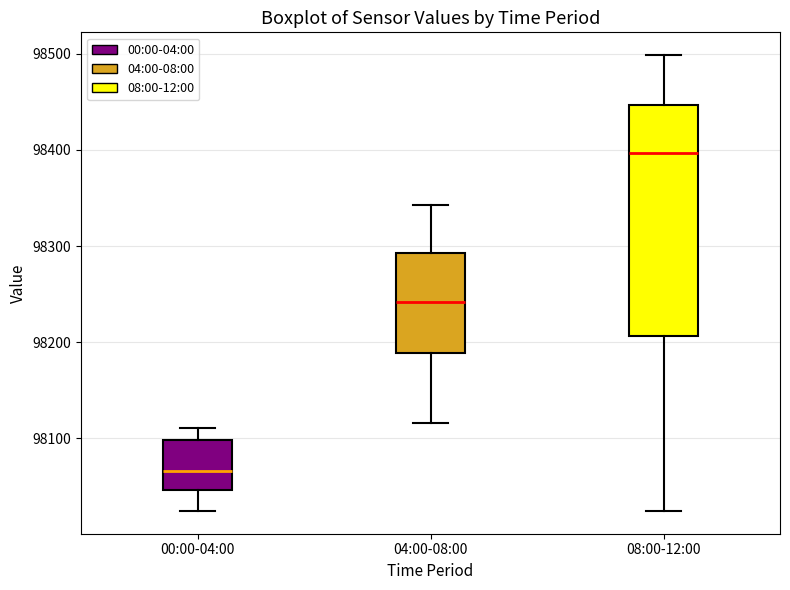

Reading left to right, read every box against the y-axis: the position of its median line, the range the box covers, and the ends of its whiskers. The values are not printed on the chart, so give them approximately, as read against the axis.

00:00-04:00: median 98070, box 98050 to 98100, whiskers 98020 to 98110
04:00-08:00: median 98240, box 98190 to 98290, whiskers 98120 to 98340
08:00-12:00: median 98400, box 98210 to 98450, whiskers 98020 to 98500